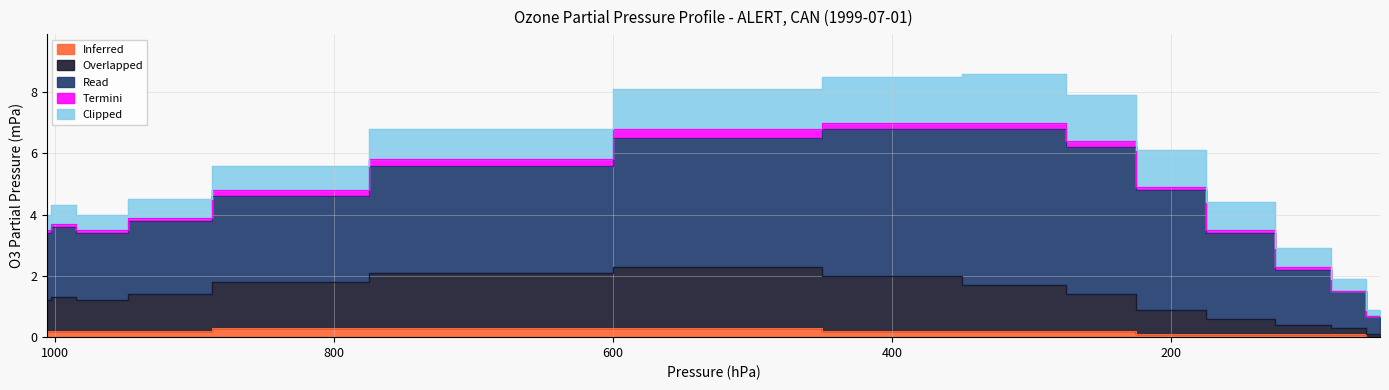

At which category does the chart reach its peak across all series?

300